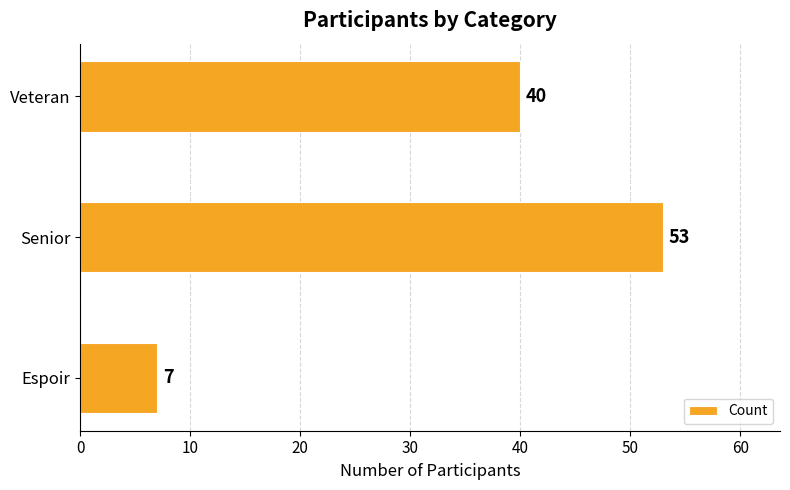

What is the approximate value at Espoir?

7